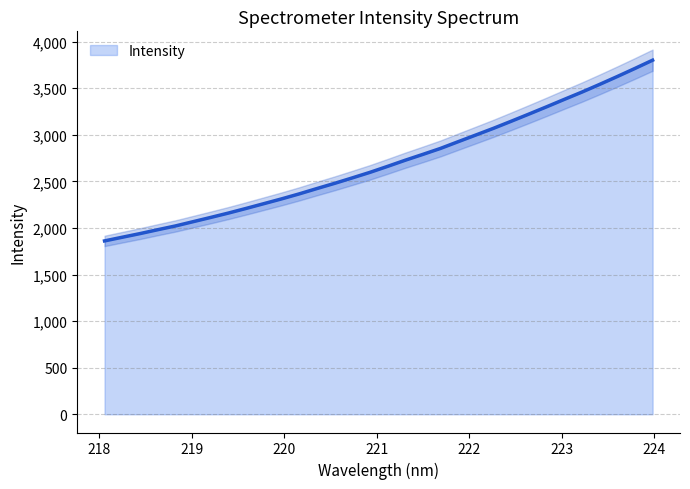

How many values are below 2660?

16